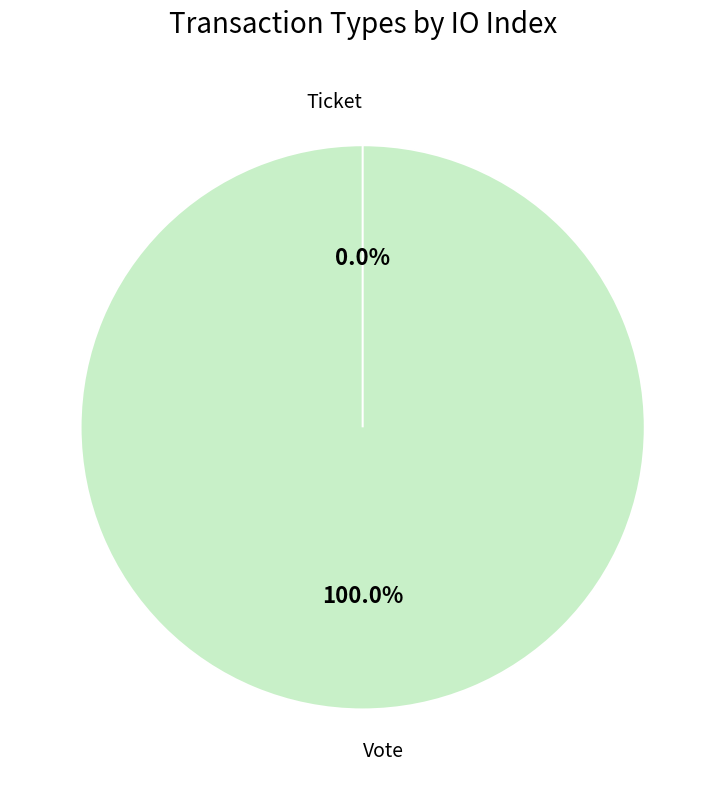

Which slice is the smallest?

Ticket